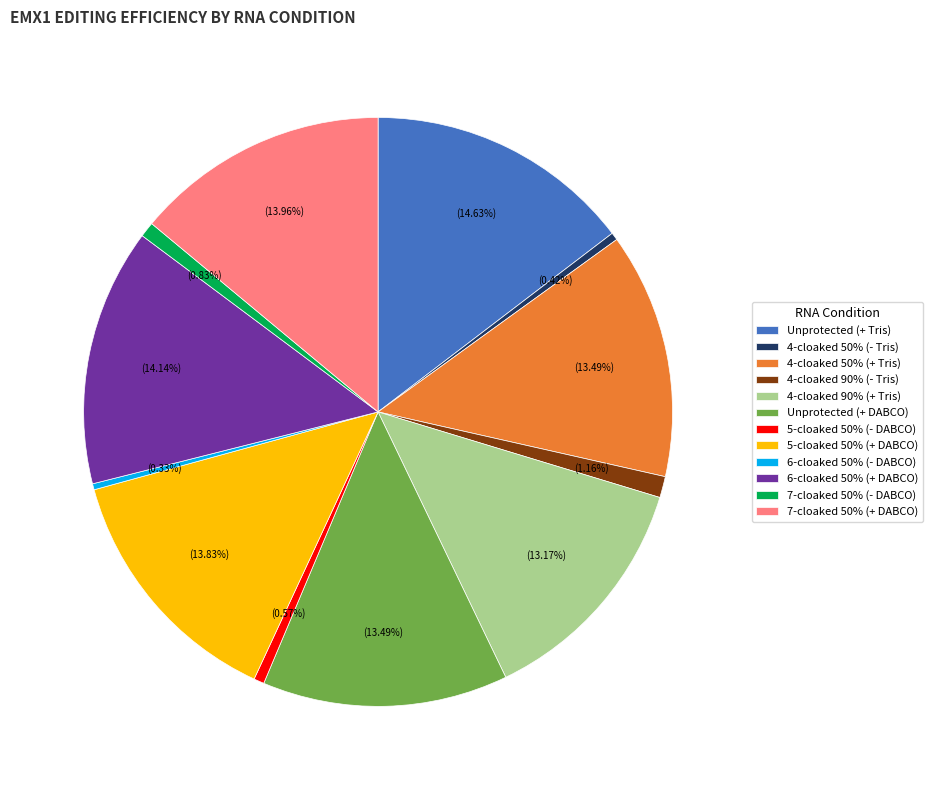

What is the ratio of the value at Unprotected (+ DABCO) to the value at Unprotected (+ Tris)?

0.9